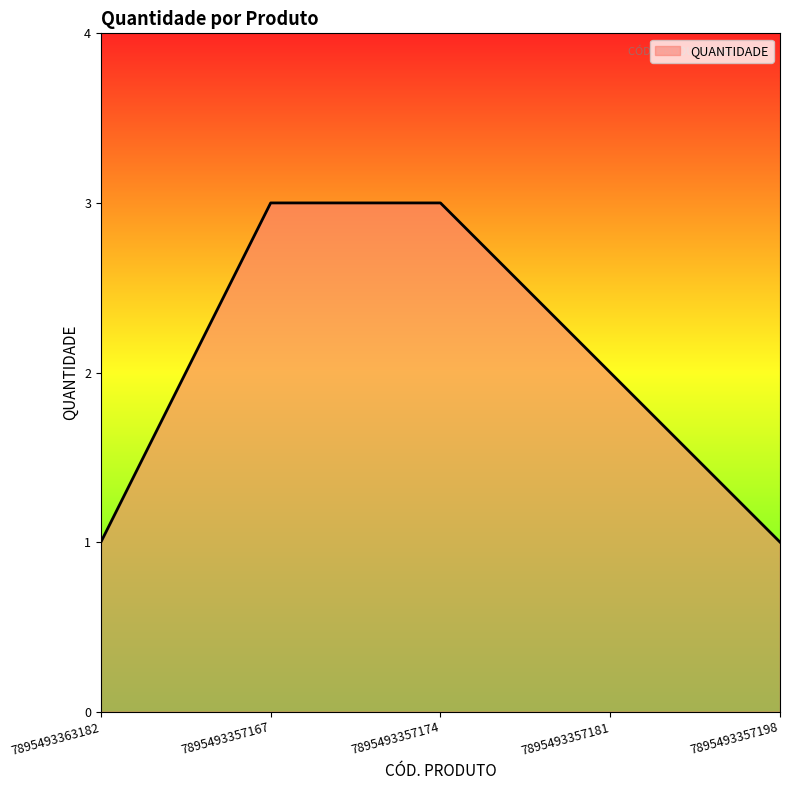

Approximately how many times larger is the value at 7895493357174 compared to 7895493363182?

3.0